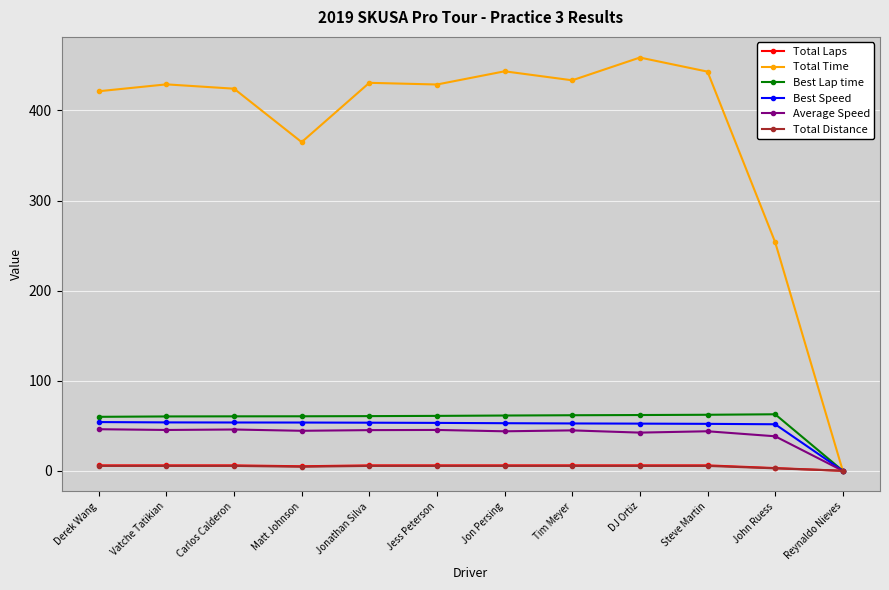

What is the label of the 1st point from the left?

Derek Wang